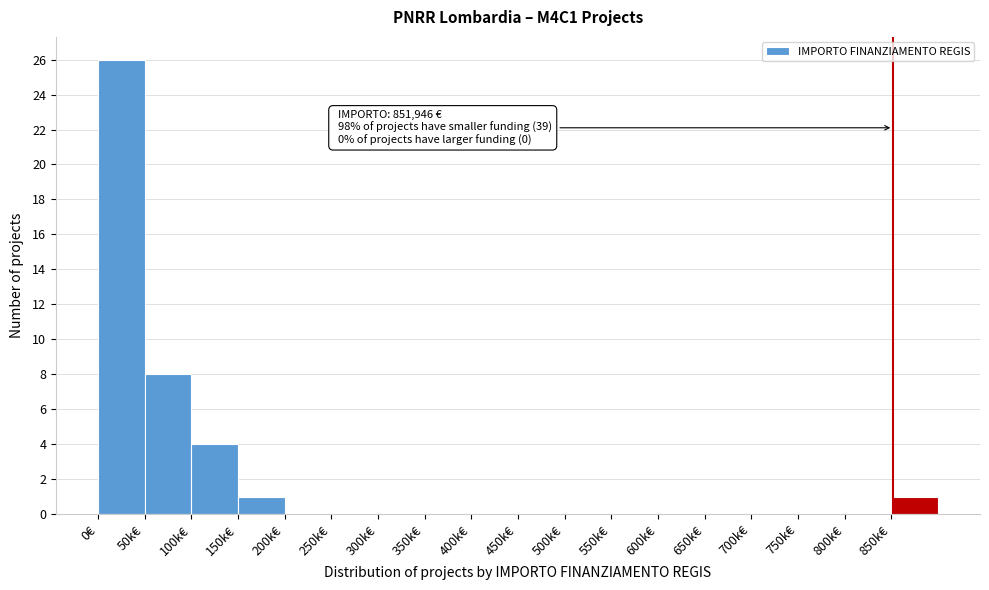

Reading left to right, transcribe all the data shown in this chart.

0€=26	50k€=8	100k€=4	150k€=1	200k€=0	250k€=0	300k€=0	350k€=0	400k€=0	450k€=0	500k€=0	550k€=0	600k€=0	650k€=0	700k€=0	750k€=0	800k€=0	850k€=1